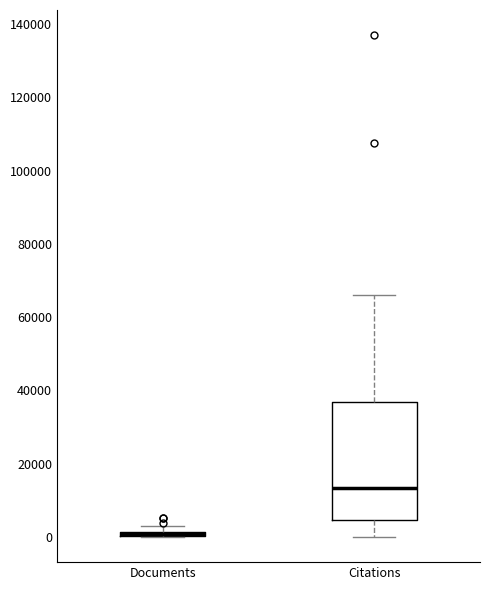

Which box is the tallest, from its lower edge to its upper edge?

Citations